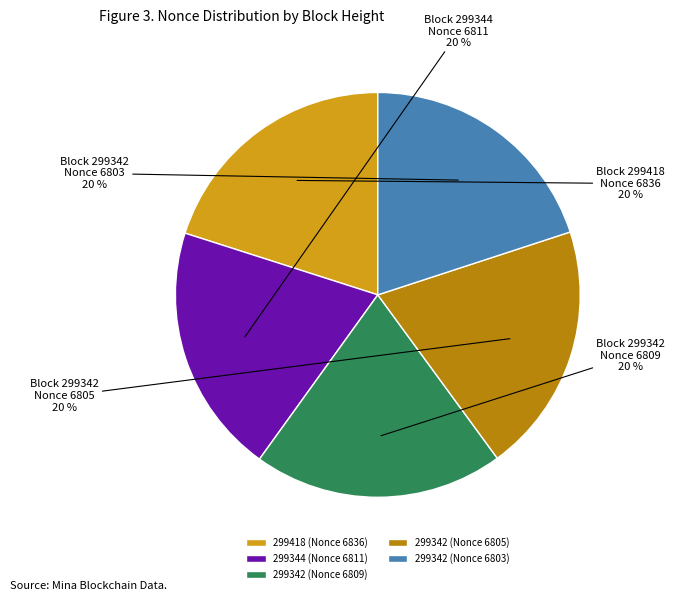

To the nearest percent, what percentage of the pie is 299342 (Nonce 6805)?

20%